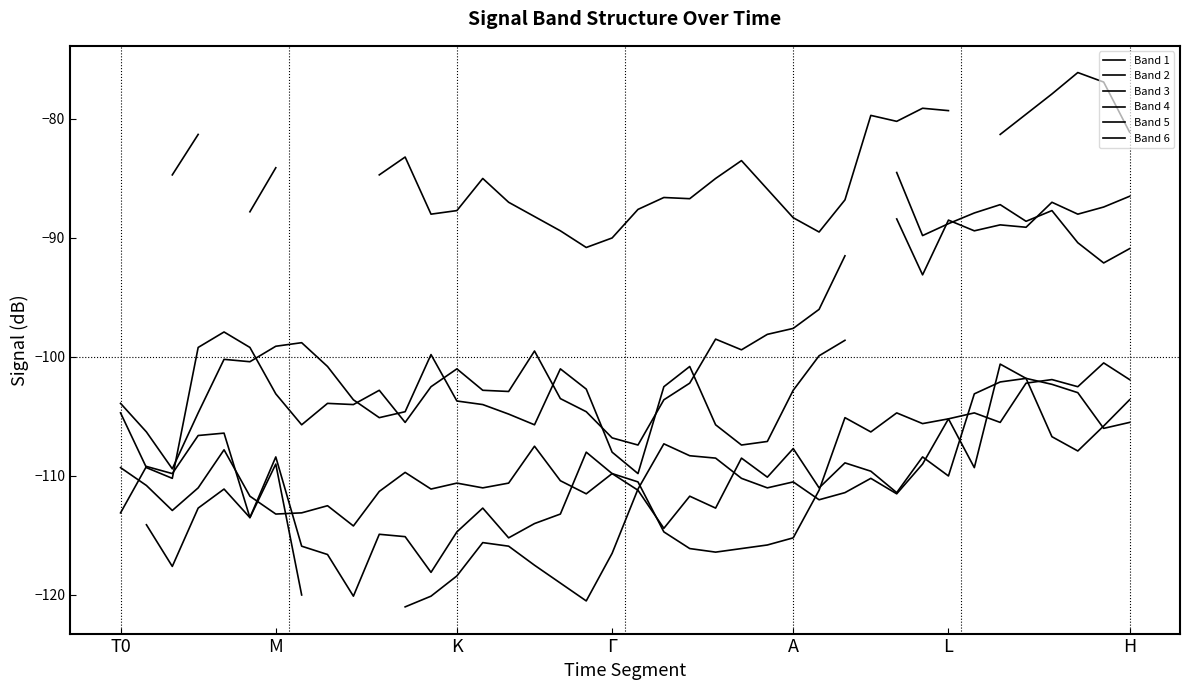

Is the value of col_18 at K greater than the value of col_17 at L?

No